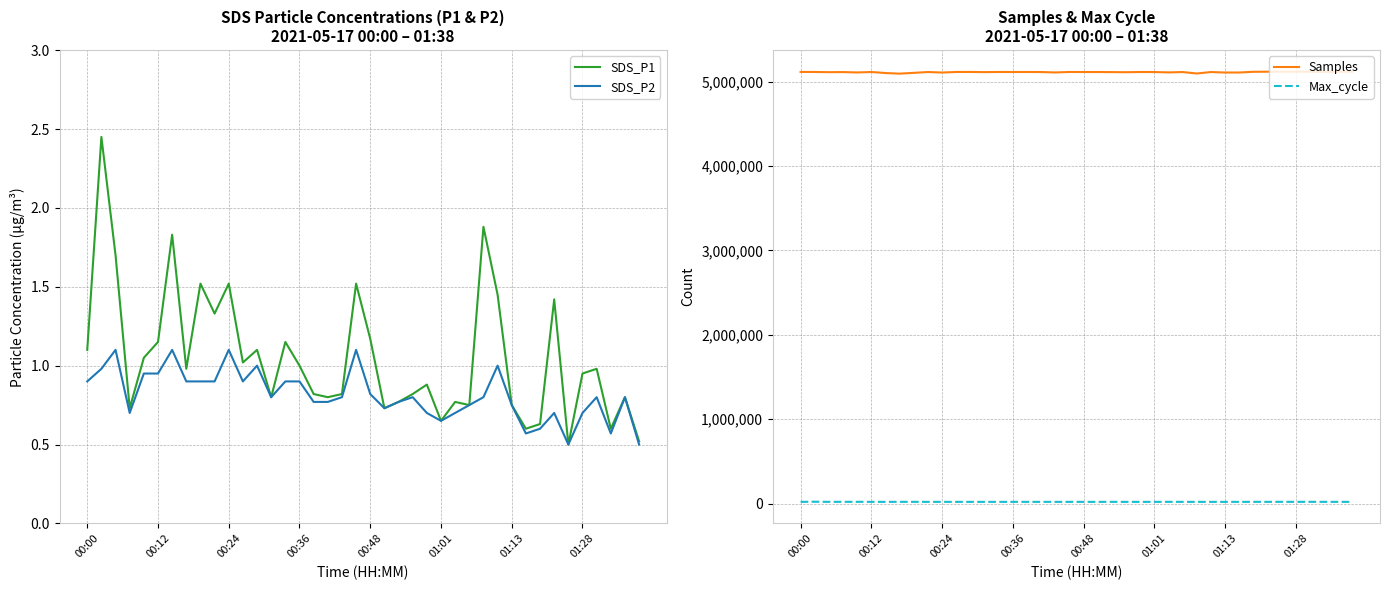

What is the maximum value for Samples?

5118878